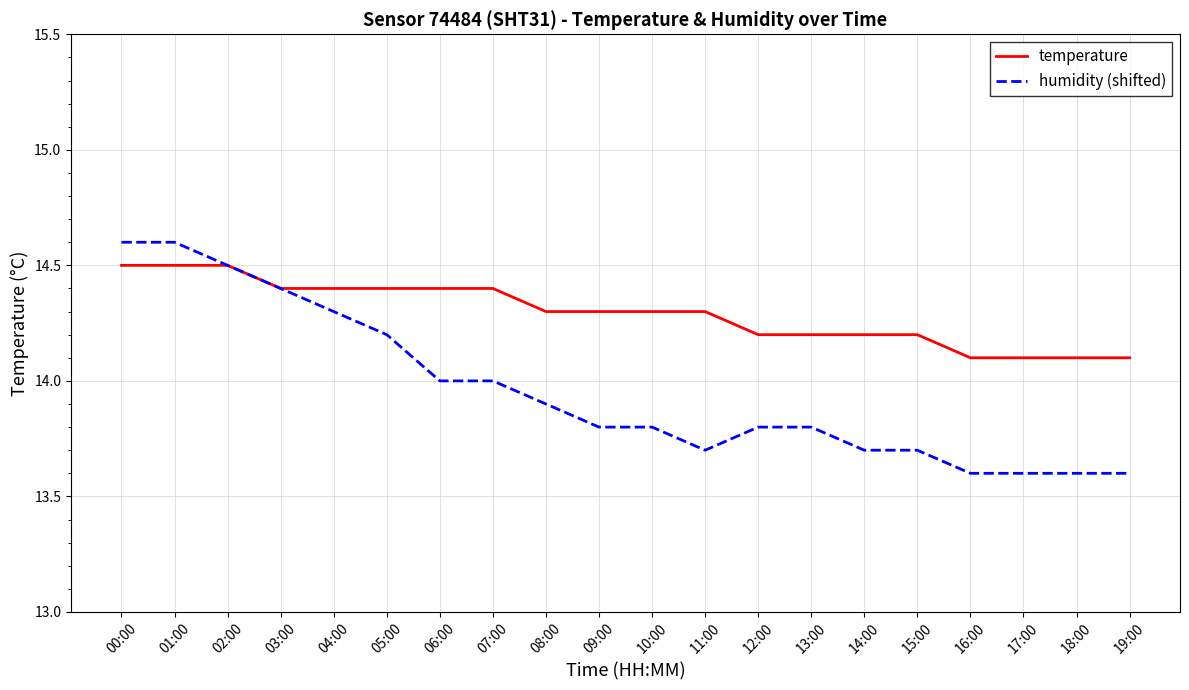

True or false: humidity (shifted) and temperature intersect in this chart.

True